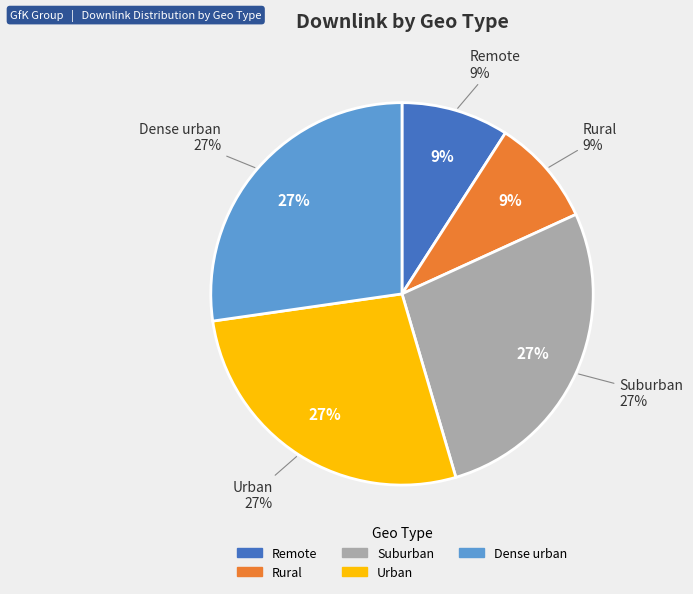

Do Remote and Urban together represent more than half of the pie?

No